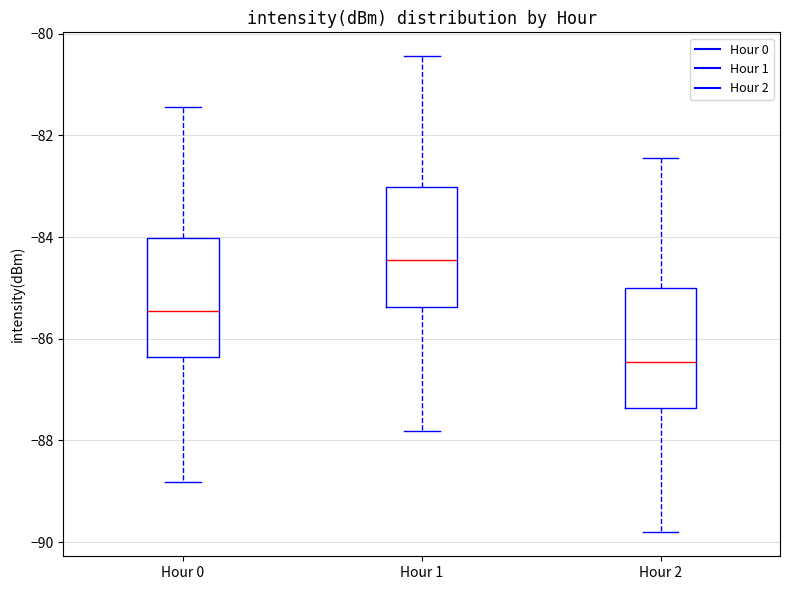

Reading left to right, transcribe this box plot: for each box, give where its median line is, the range the box spans, and where its two whiskers end, as read against the y-axis. The values are not printed on the chart, so give them approximately, as read against the axis.

Hour 0: median -85.4, box -86.4 to -84.0, whiskers -88.8 to -81.4
Hour 1: median -84.4, box -85.4 to -83.0, whiskers -87.8 to -80.4
Hour 2: median -86.4, box -87.4 to -85.0, whiskers -89.8 to -82.4